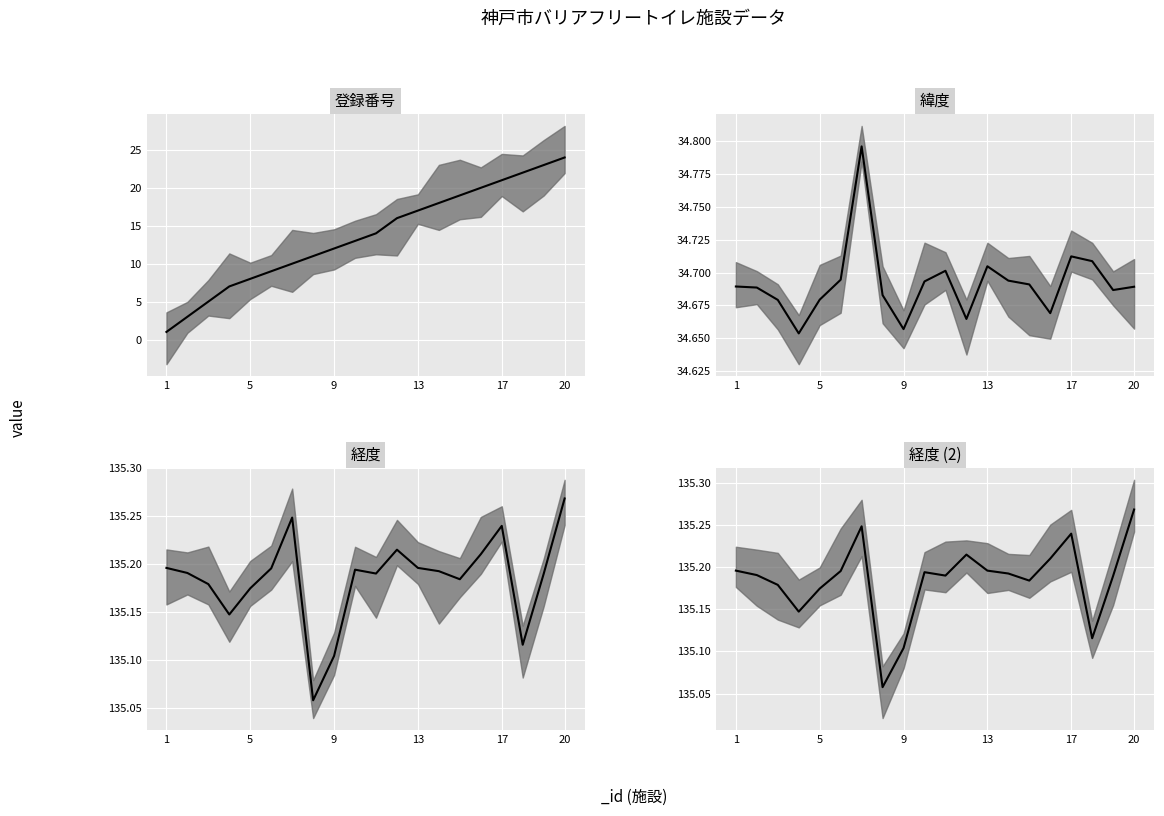

How many interior local peaks does the 緯度_median series have?

4